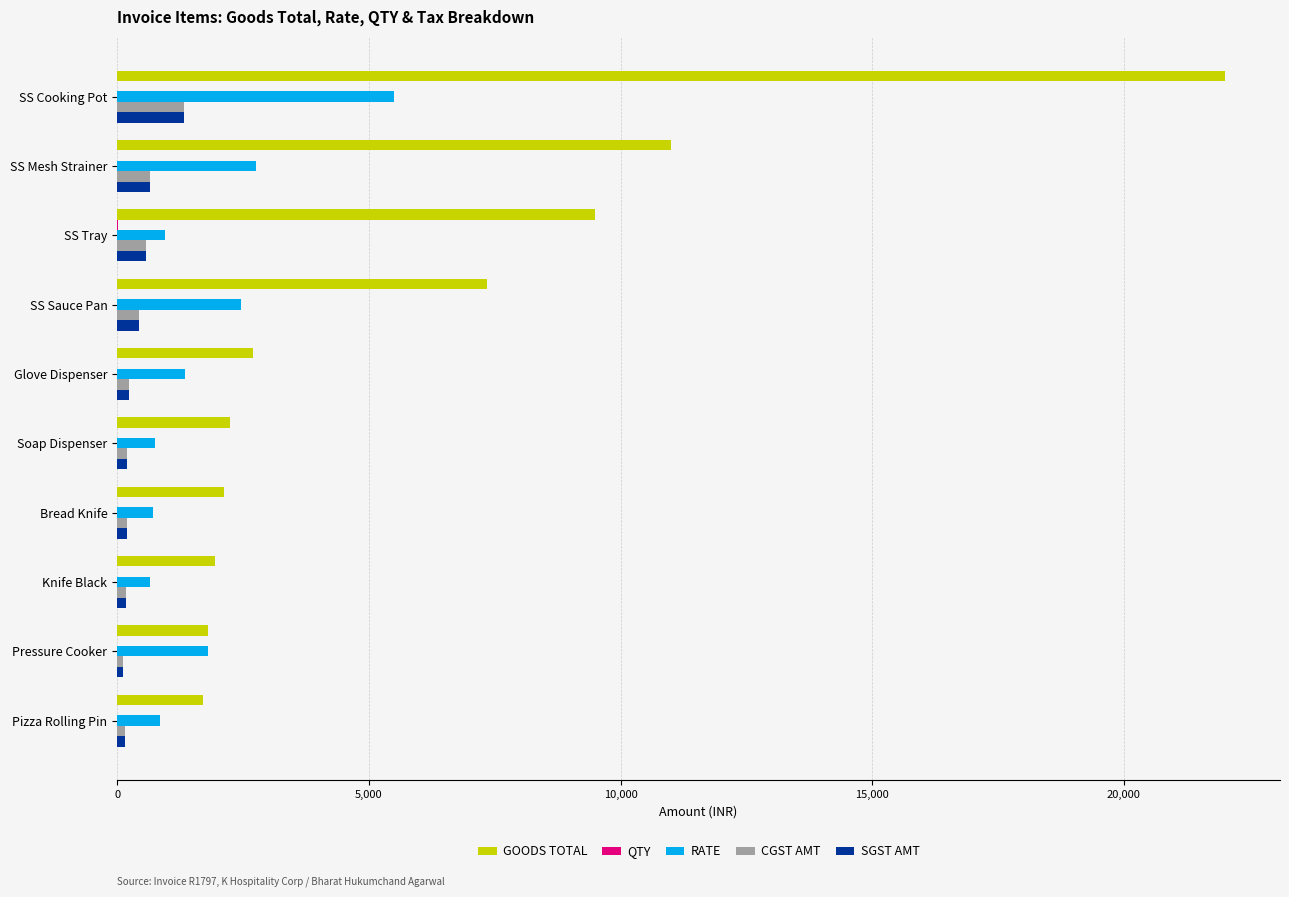

At which label is RATE closest to 3075?

SS Mesh Strainer